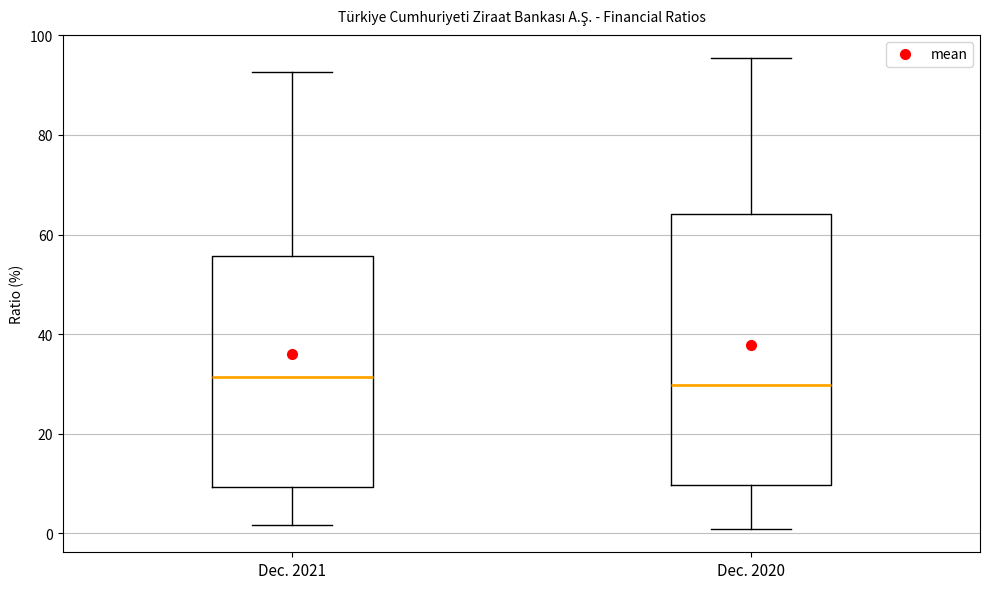

Reading left to right, read every box against the y-axis: the position of its median line, the range the box covers, and the ends of its whiskers. The values are not printed on the chart, so give them approximately, as read against the axis.

Dec. 2021: median 32, box 10 to 56, whiskers 2 to 92
Dec. 2020: median 30, box 10 to 64, whiskers 0 to 96